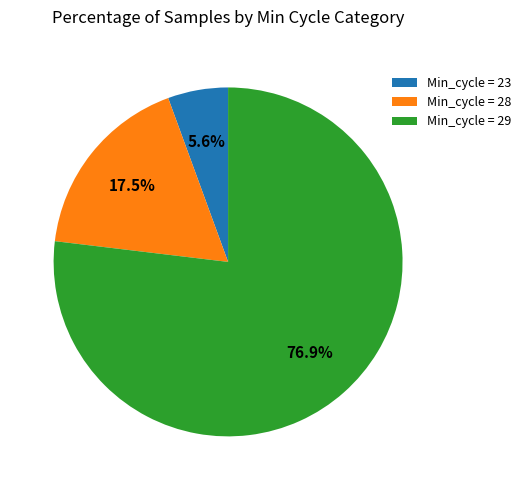

How many slices are in this pie chart?

3